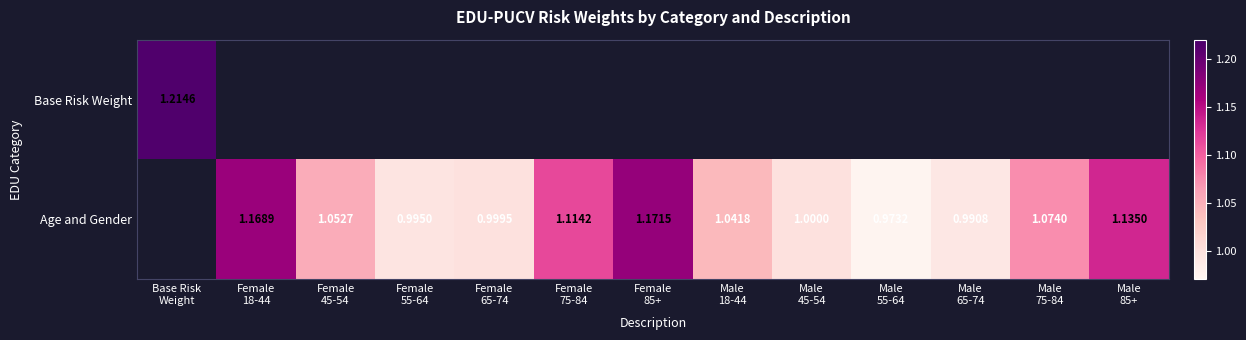

Where is Base Risk Weight nearest to the value 1?

Base Risk Weight